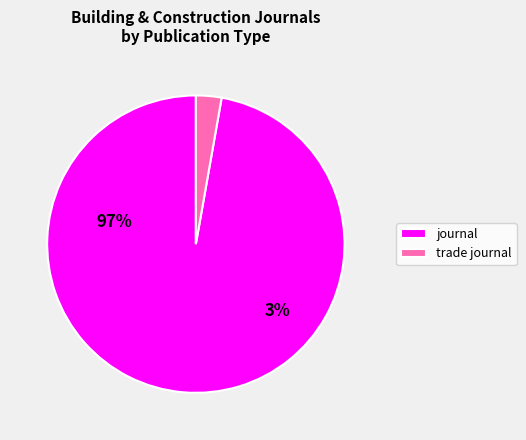

The journal slice represents 99% of the pie. True or false?

False